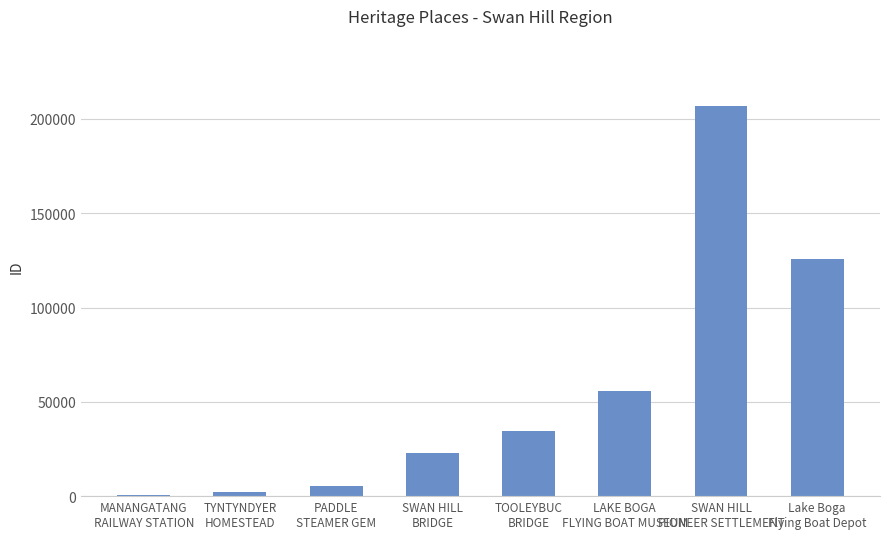

What is the sum of all values?

454084